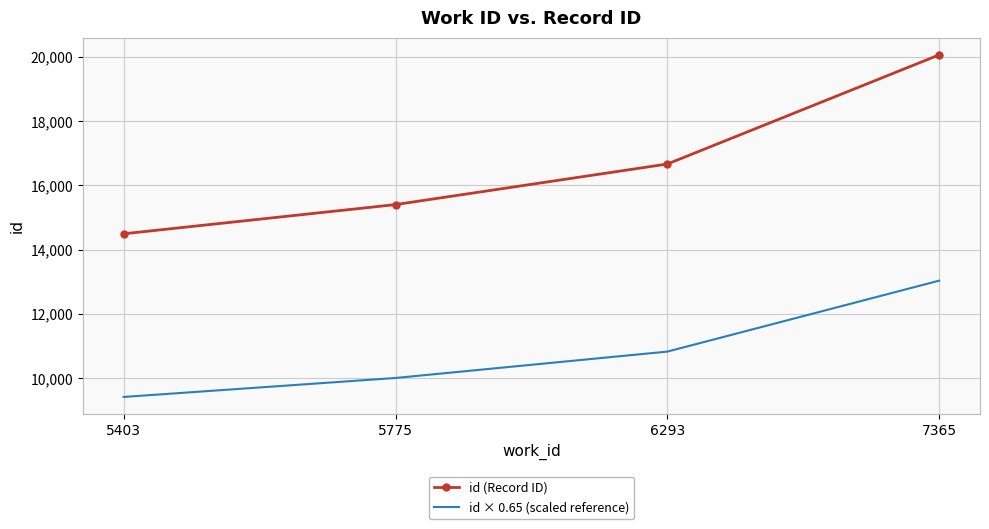

Which series has the widest spread of values?

id (Record ID)